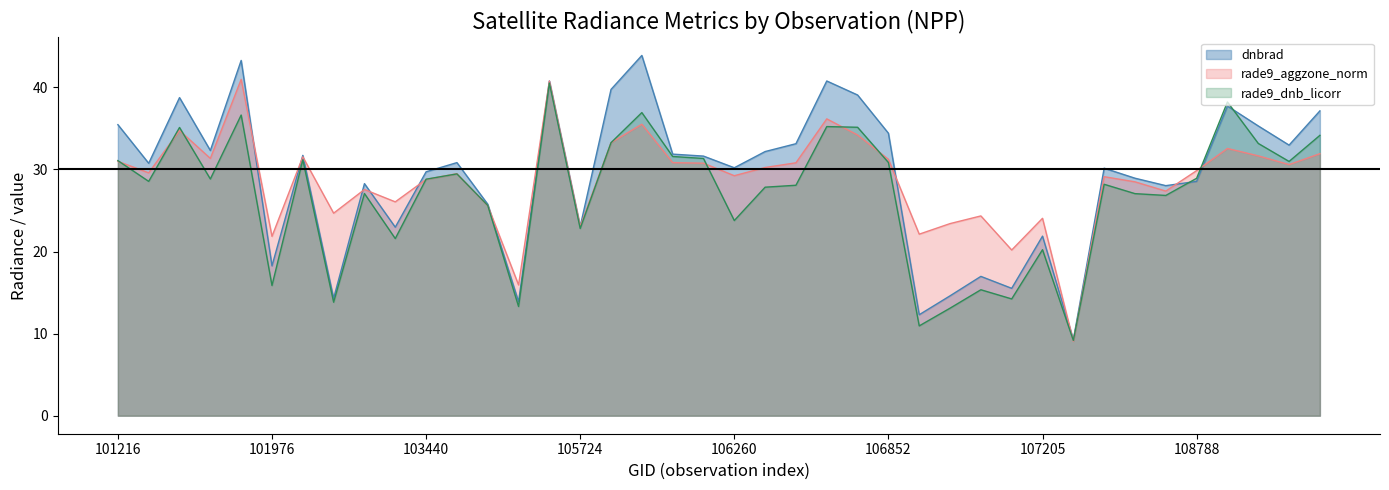

Read the rade9_aggzone_norm value at 102223.

31.5